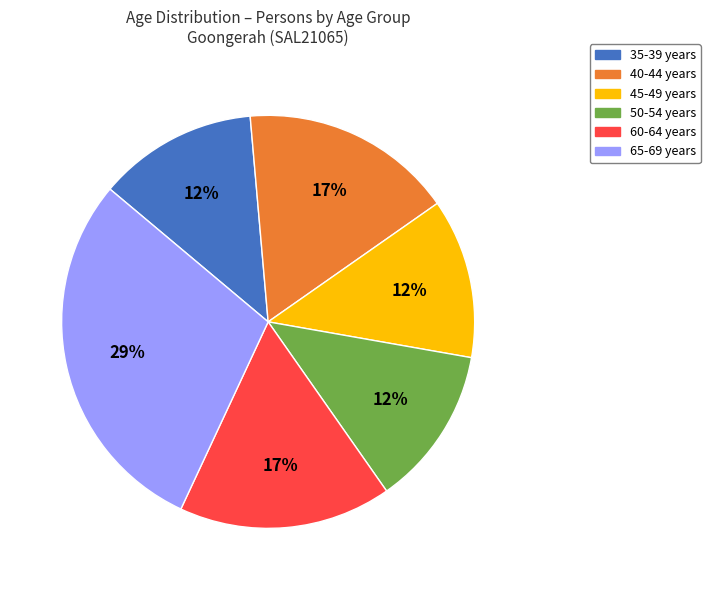

To the nearest percent, what portion does 35-39 years represent?

12%